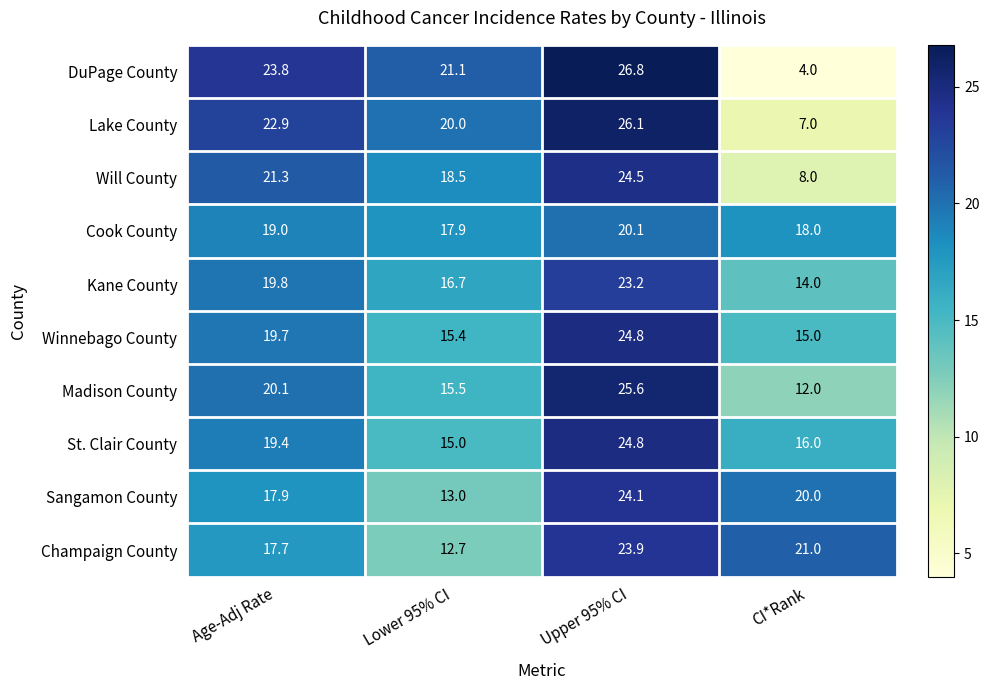

At how many categories does at least one series exceed 9?

4